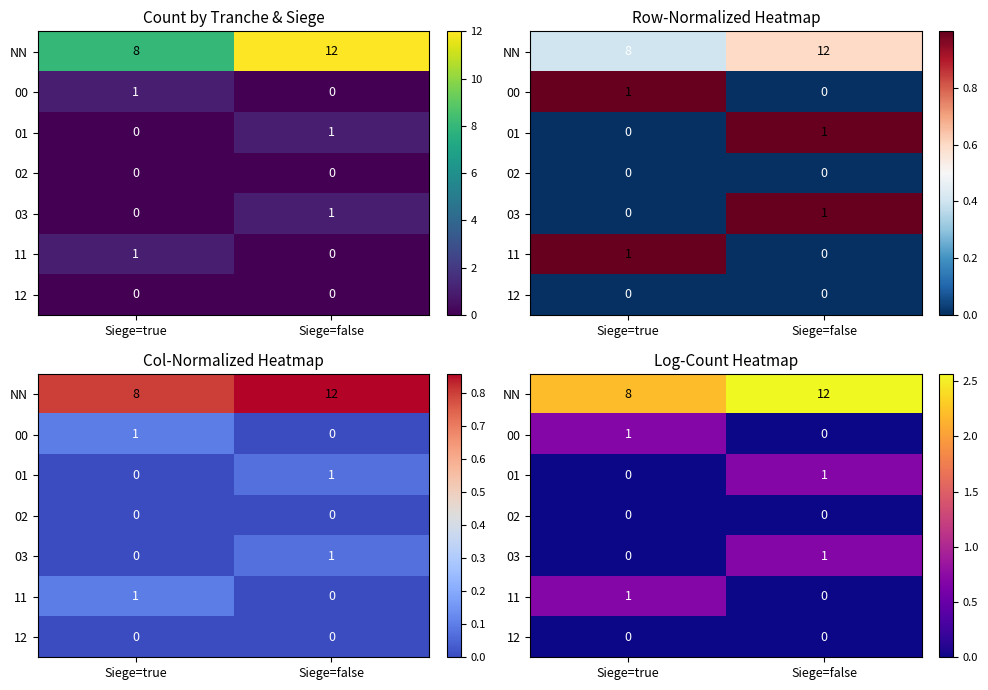

The 03 series shows -0.4 at Siege=true. True or false?

False